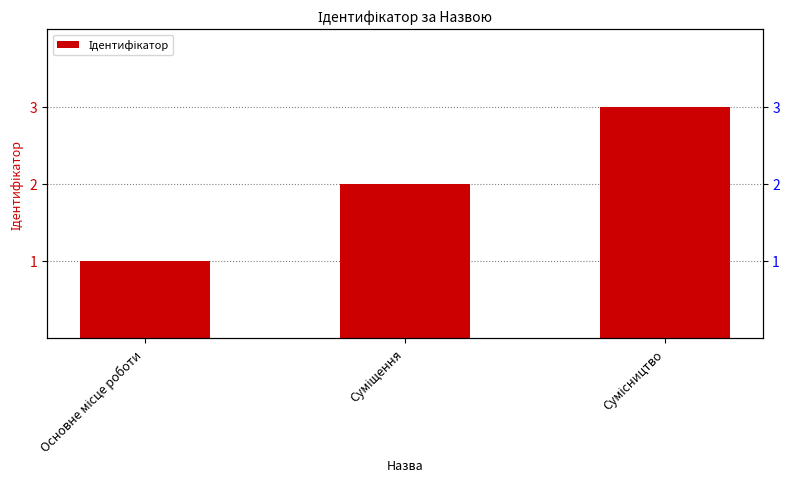

Is it true that the value at Основне місце роботи is 1?

True